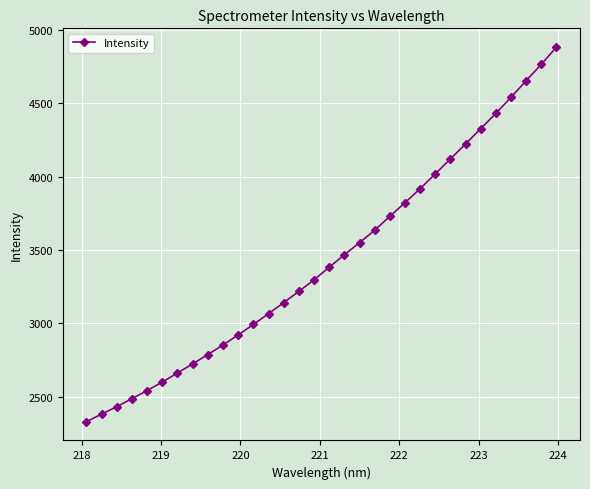

What is the average value?

3434.5